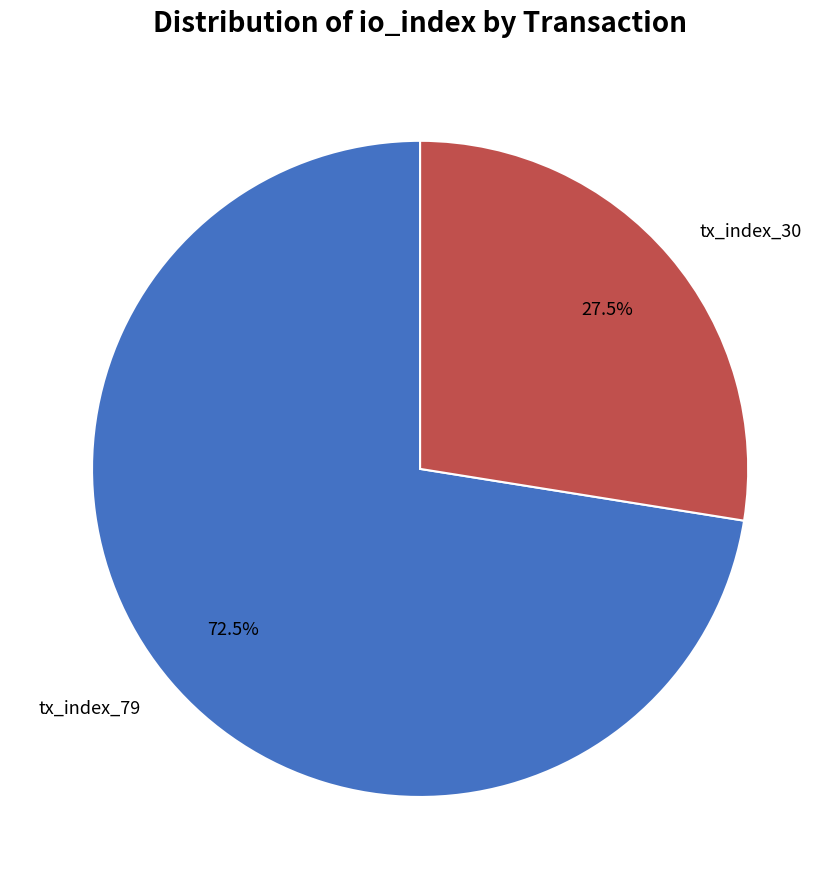

To the nearest percent, what is the combined percentage of tx_index_79 and tx_index_30?

100%